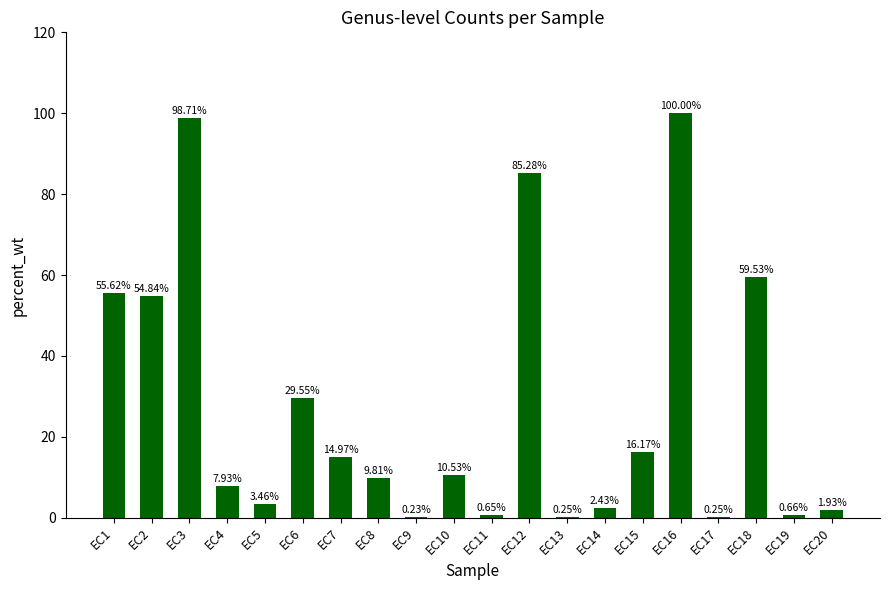

What is the sum of all values?

552.8